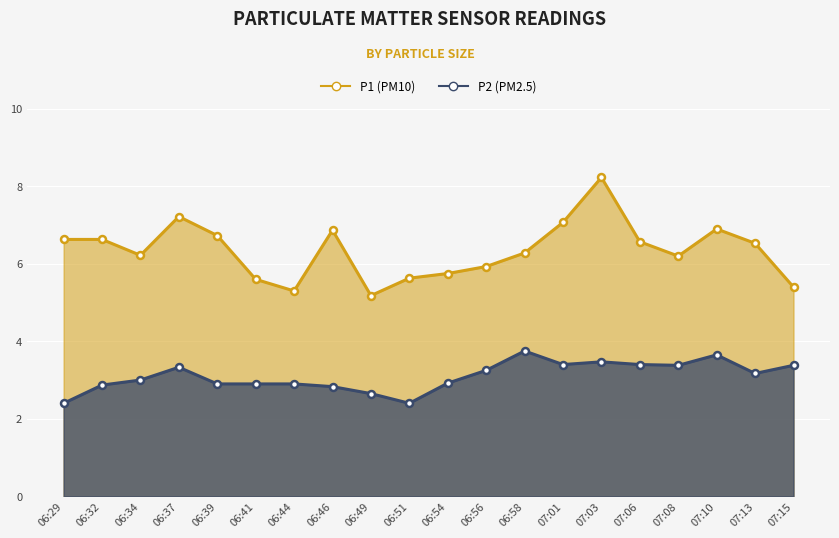

True or false: P2 (PM2.5) has more than 1 points higher than both neighbors.

True